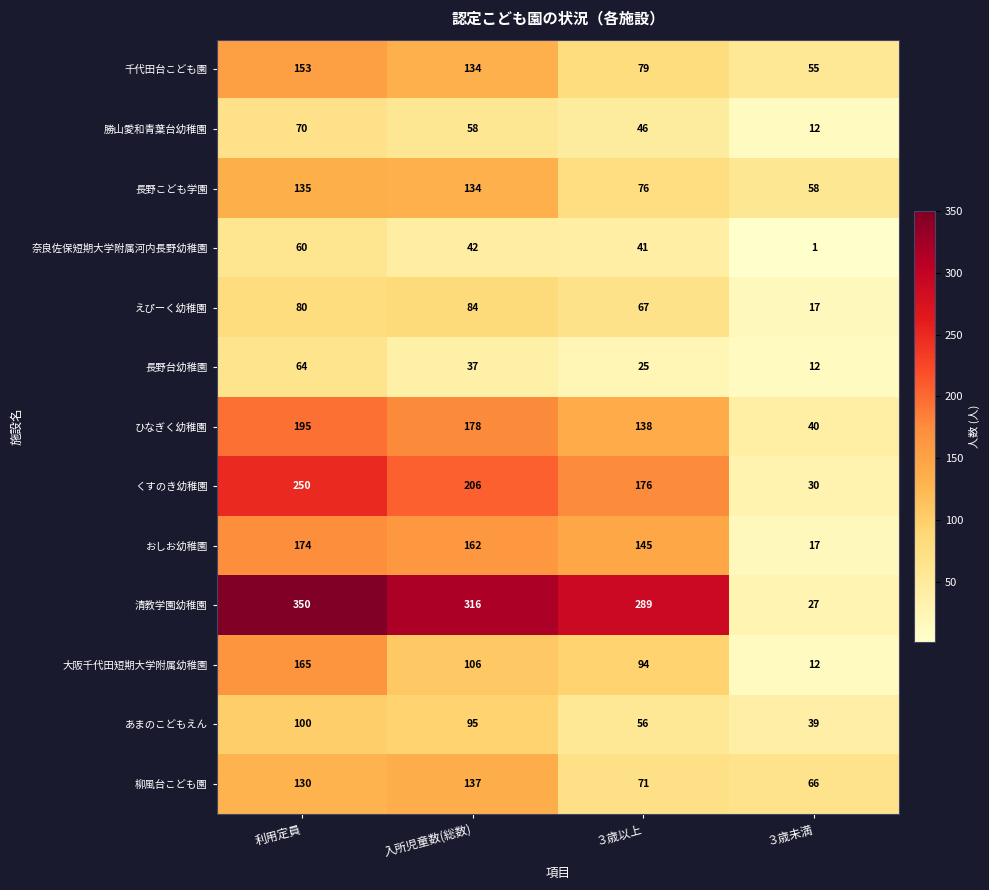

The 清教学園幼稚園 series shows 173 at 利用定員. True or false?

False